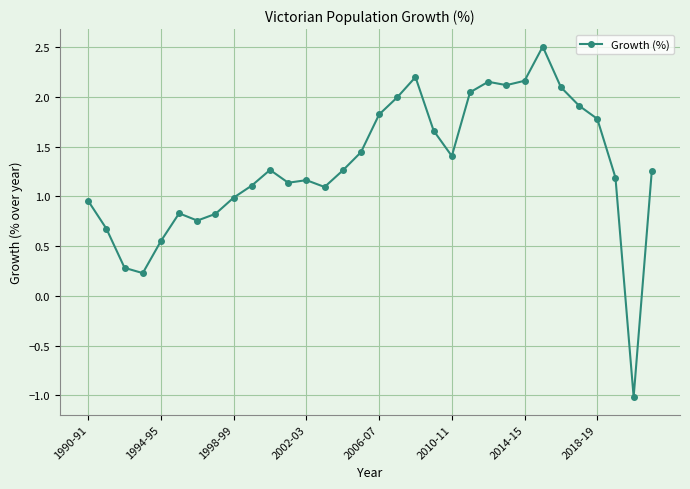

What is the difference between the maximum and minimum values?

3.5